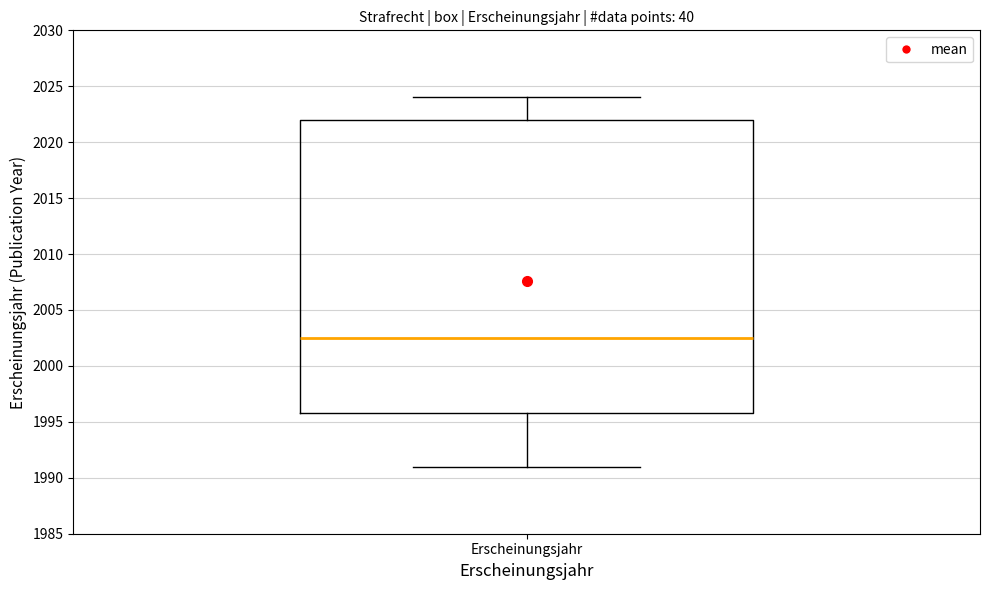

Read this box plot against the y-axis: the position of the median line, the range covered by the box, and the ends of both whiskers. The values are not printed on the chart, so give them approximately, as read against the axis.

median 2002.5, box 1996.0 to 2022.0, whiskers 1991.0 to 2024.0